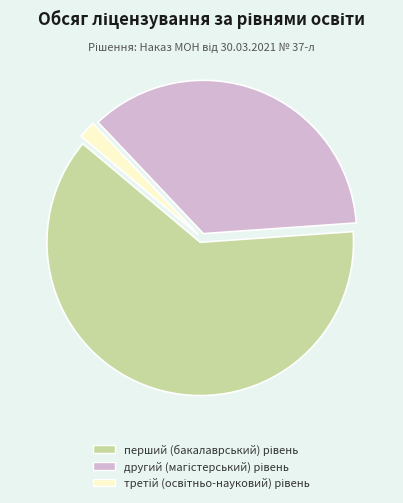

Does any single category account for the majority?

Yes